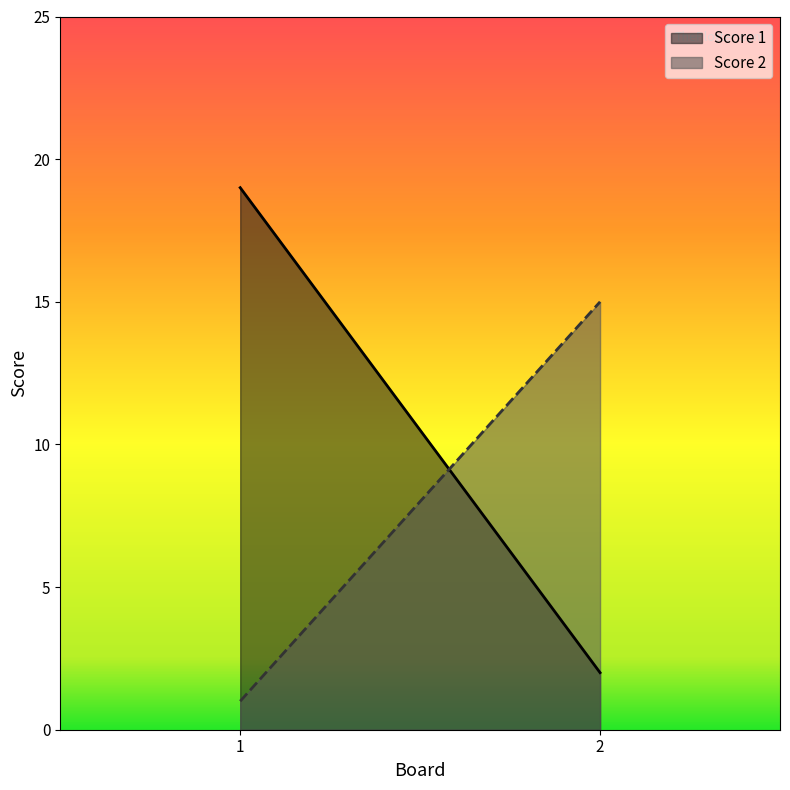

Reading left to right, extract all data points from this chart.

Score 1: 19	2
Score 2: 1	15